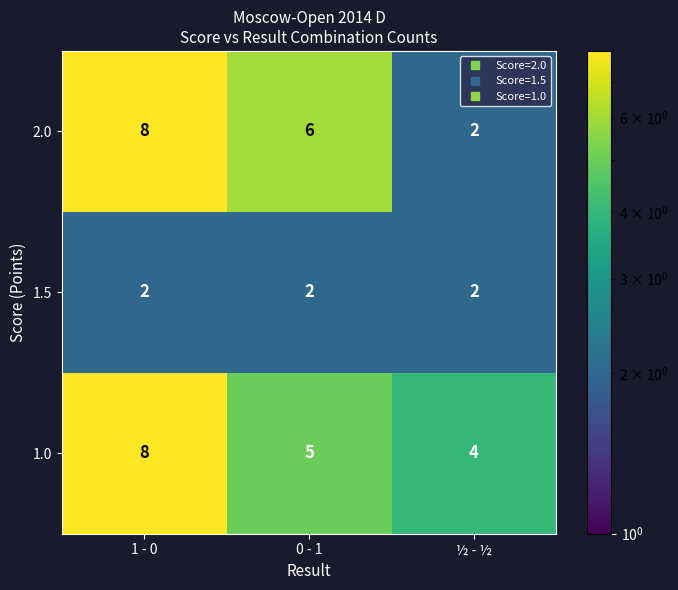

Which series has the widest spread of values?

2.0